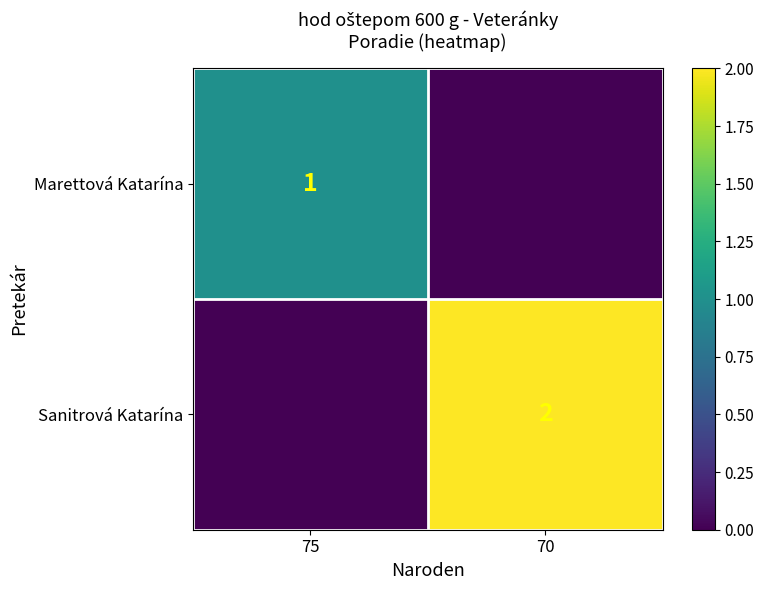

How many categories are shown in the chart?

2